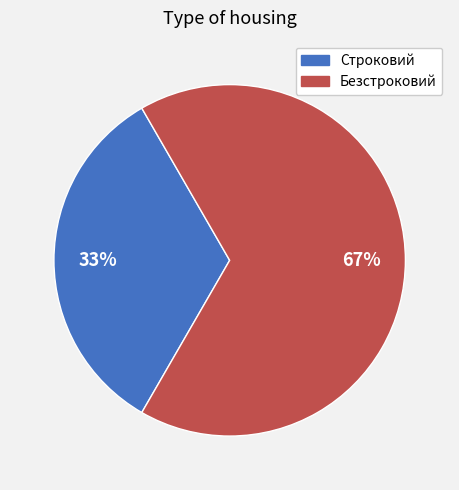

What is the ratio of the value at Строковий to the value at Безстроковий?

0.5